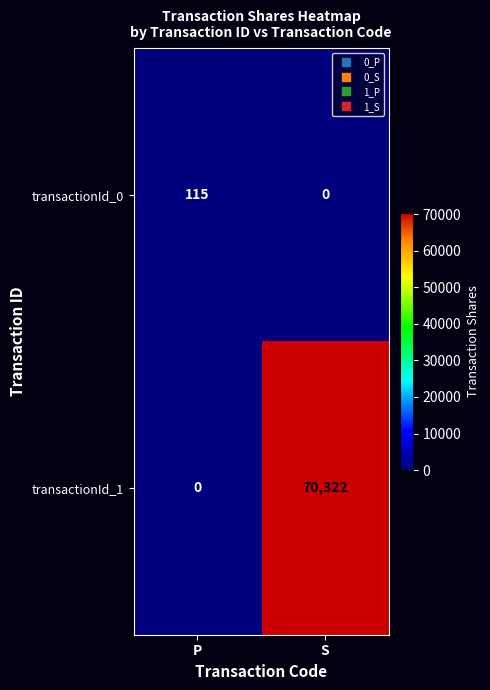

Reading left to right, list all the values displayed in this chart.

transactionId_0: 115	0
transactionId_1: 0	70322